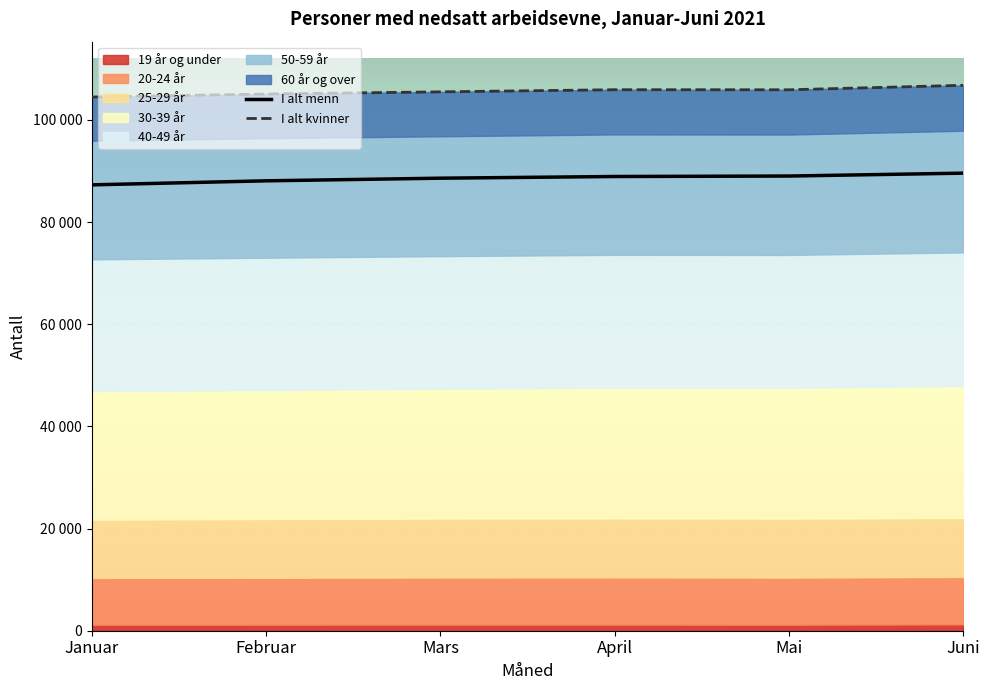

Which has a higher value, Februar or Januar?

Februar